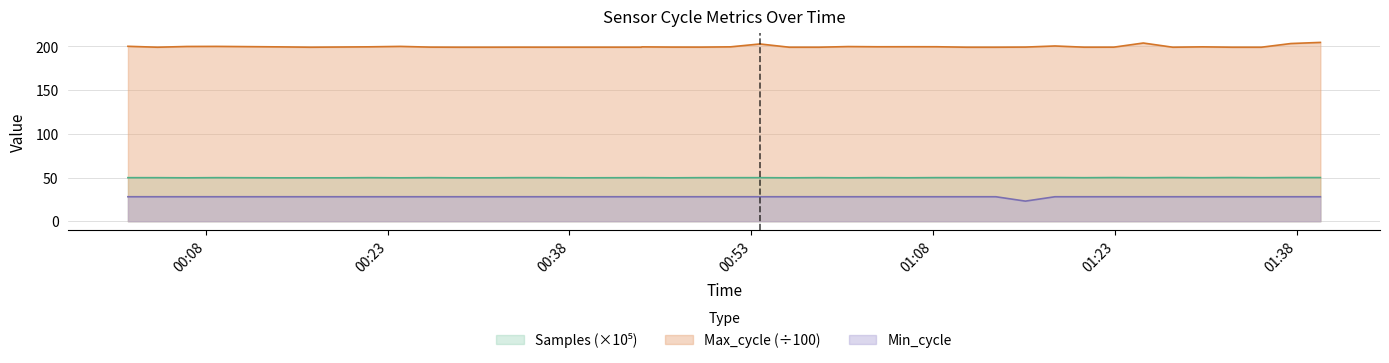

What is the approximate value of Max_cycle at 2023/01/10 01:32:36?

199.1